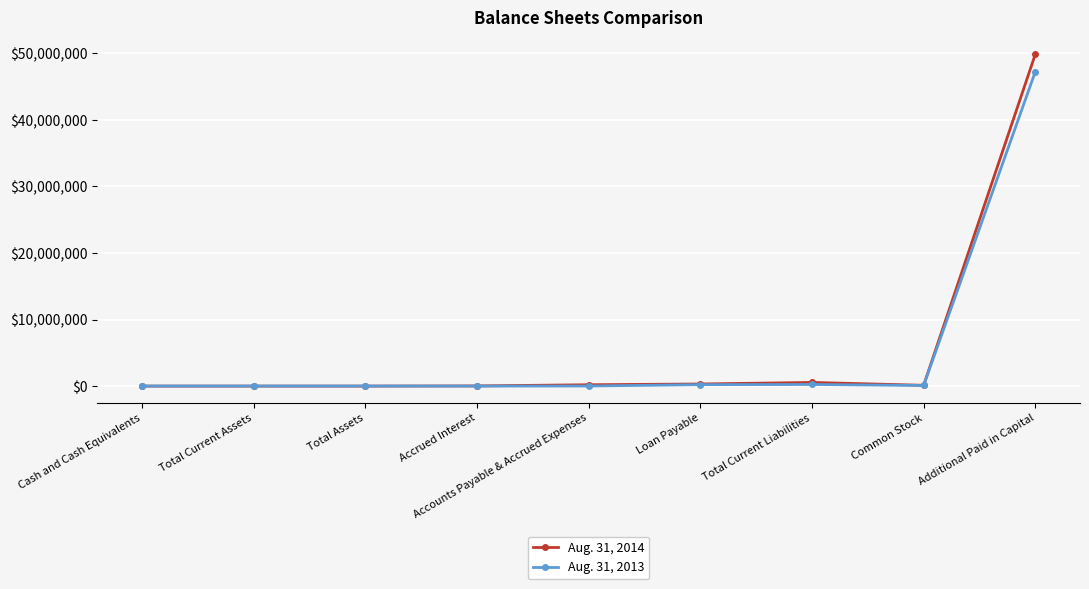

Rank the series by their average value, from lowest to highest.

Aug. 31, 2013, Aug. 31, 2014